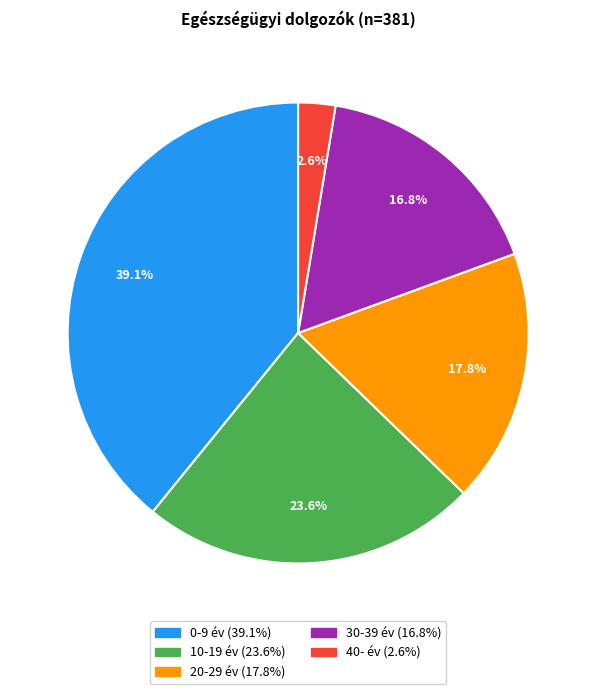

Is there a majority slice in this chart?

No